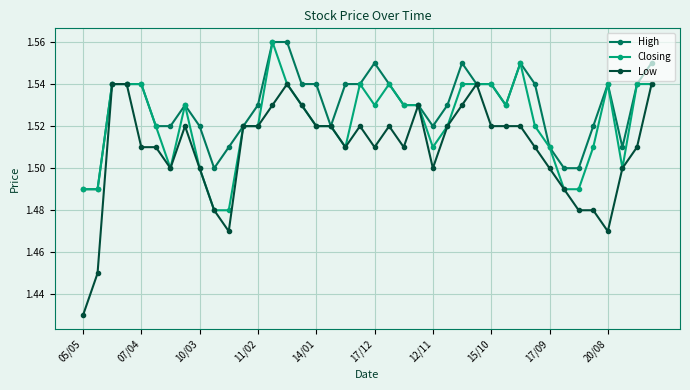

Count the Closing values in the range 1 to 2.

40